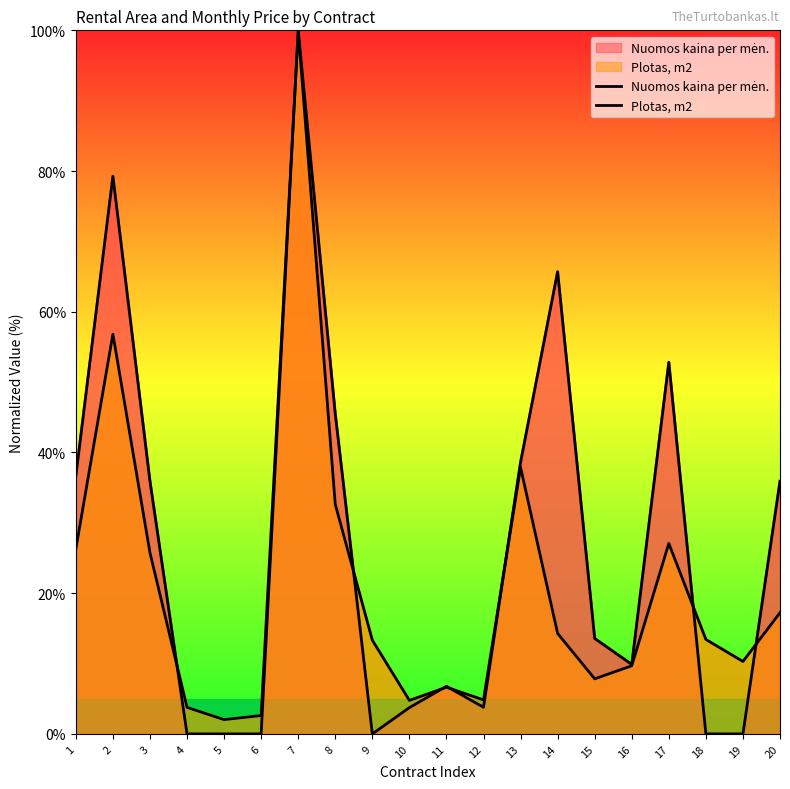

List the series in order of their peak value, highest first.

Nuomos kaina per mėn., Plotas, m2